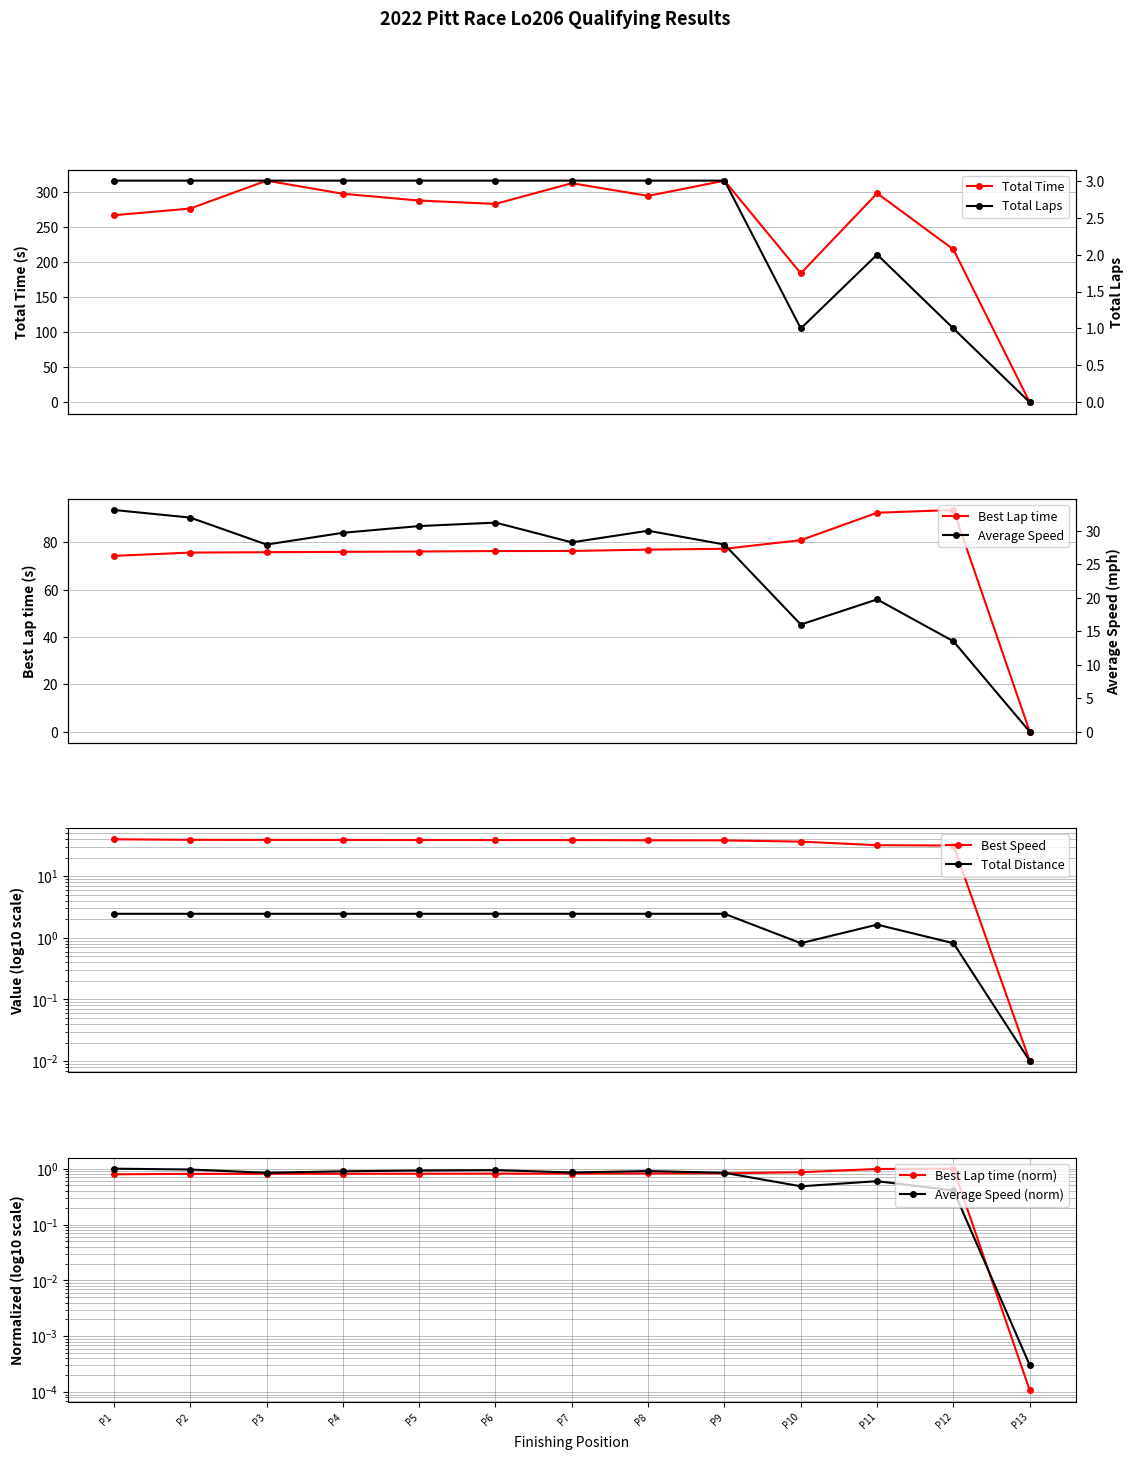

What is the value of the Total Time point at the 3rd from the left?

316.7